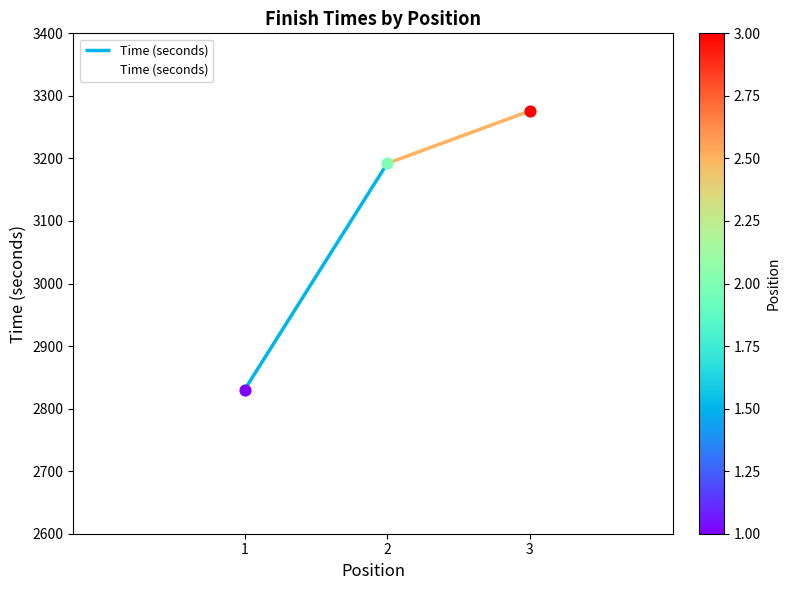

What is the change in value from 1 to 3?

+446